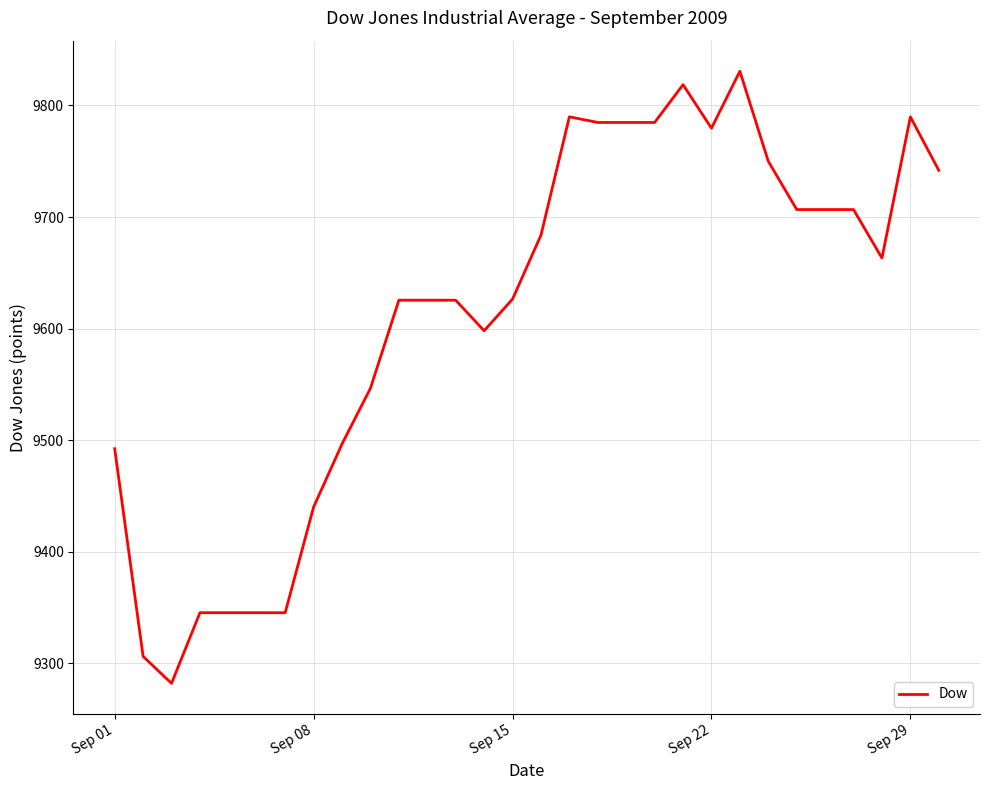

What is the minimum value shown in the chart?

9282.0